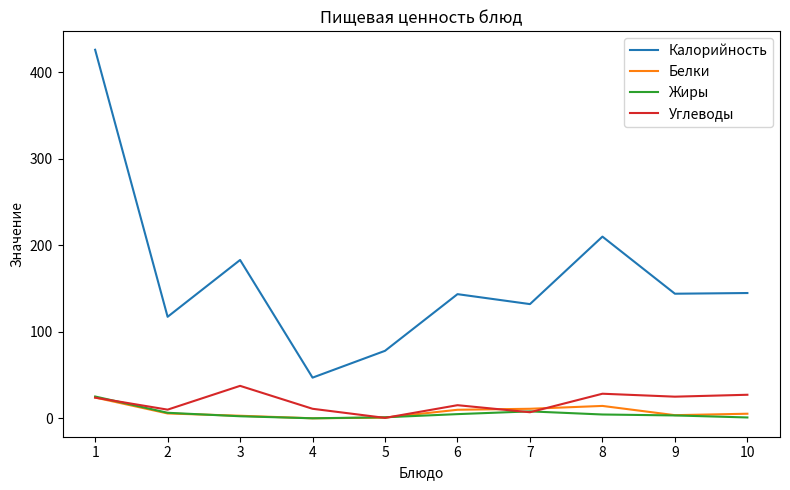

Where is the first local minimum for Углеводы?

2